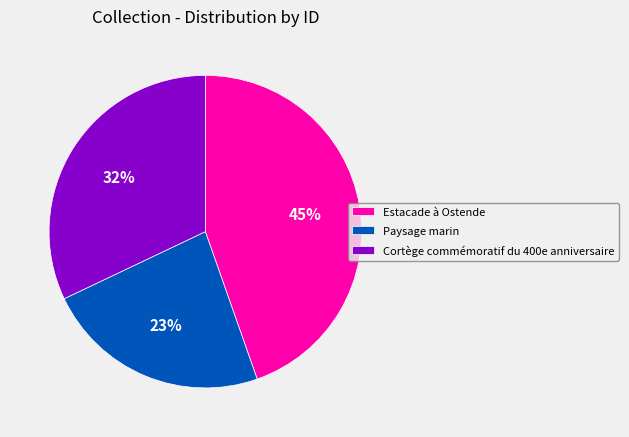

How many segments does this pie chart have?

3